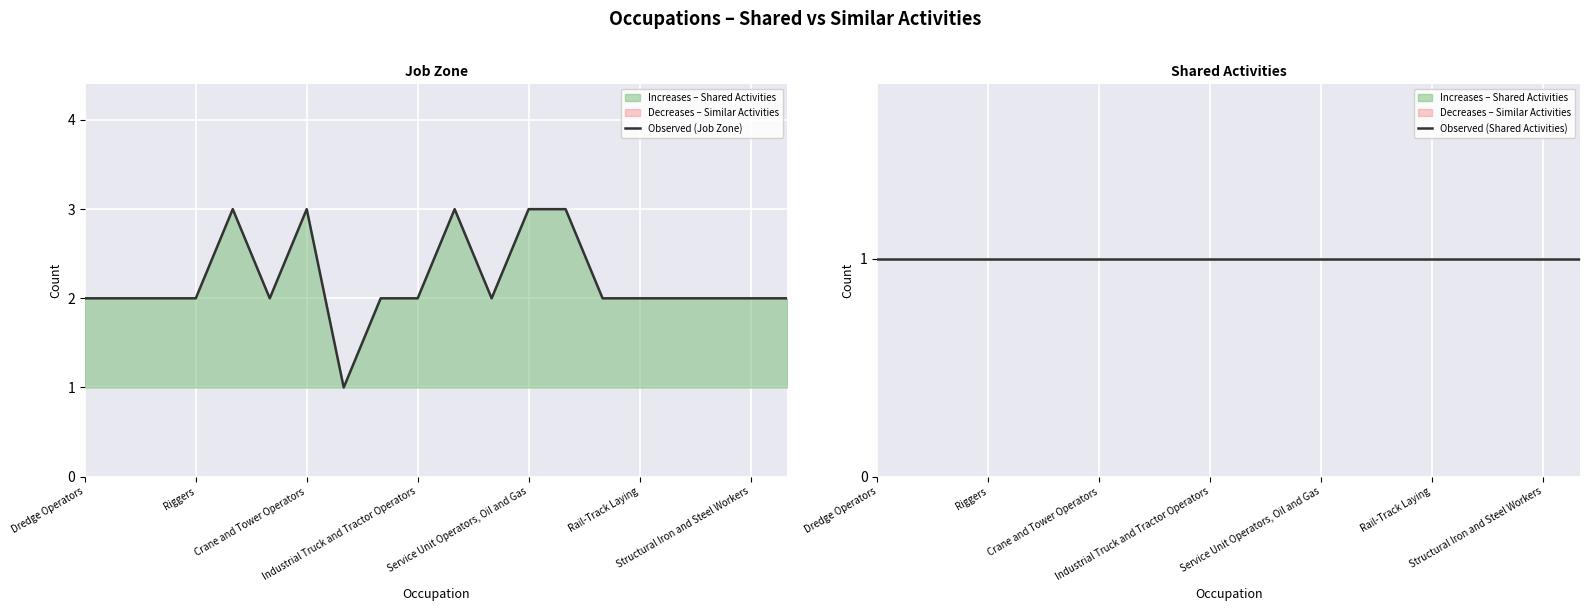

Count the number of data series in this chart.

2